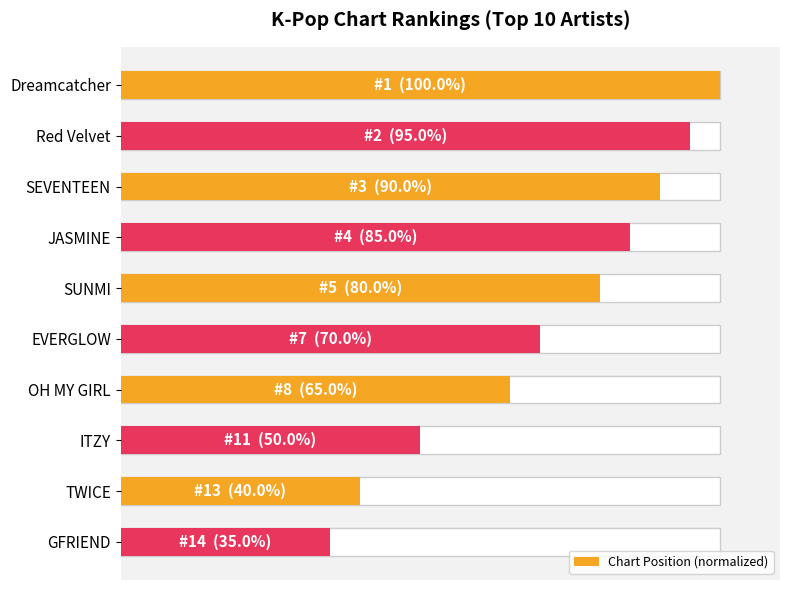

What is the maximum value shown in the chart?

100